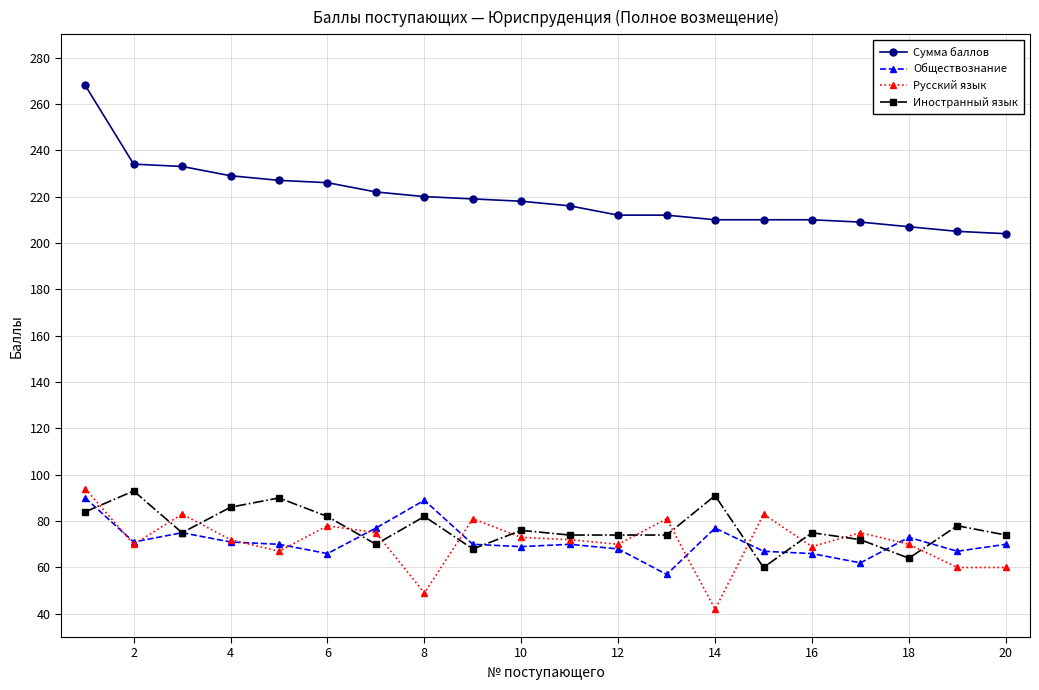

Which series has the largest total across all categories?

Сумма баллов